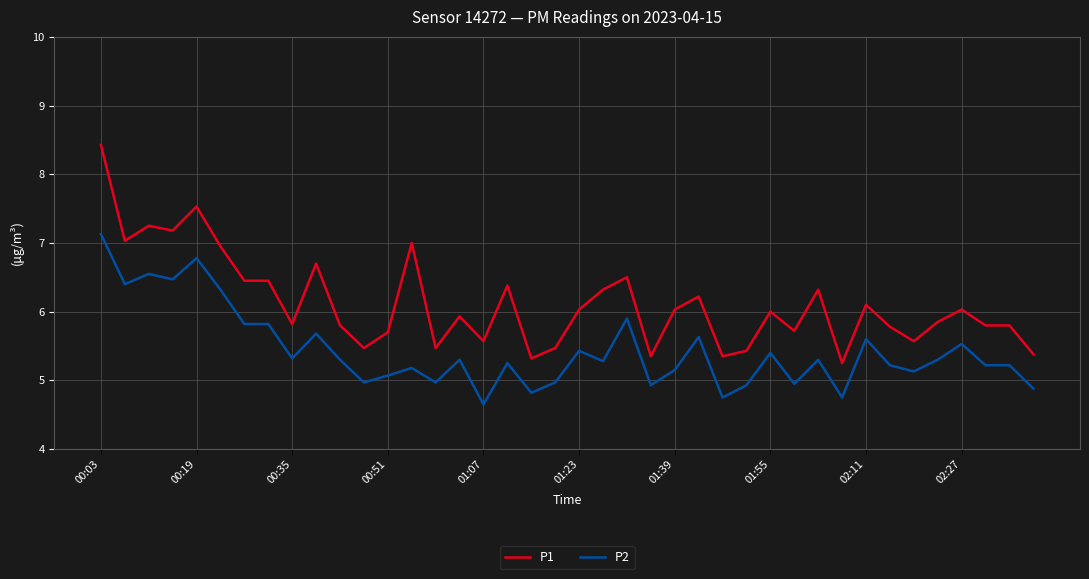

What is the minimum value for P2?

4.7